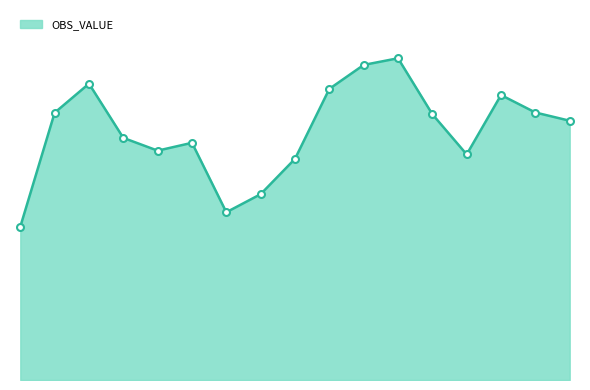

Where is the data nearest to the value 10031?

2011